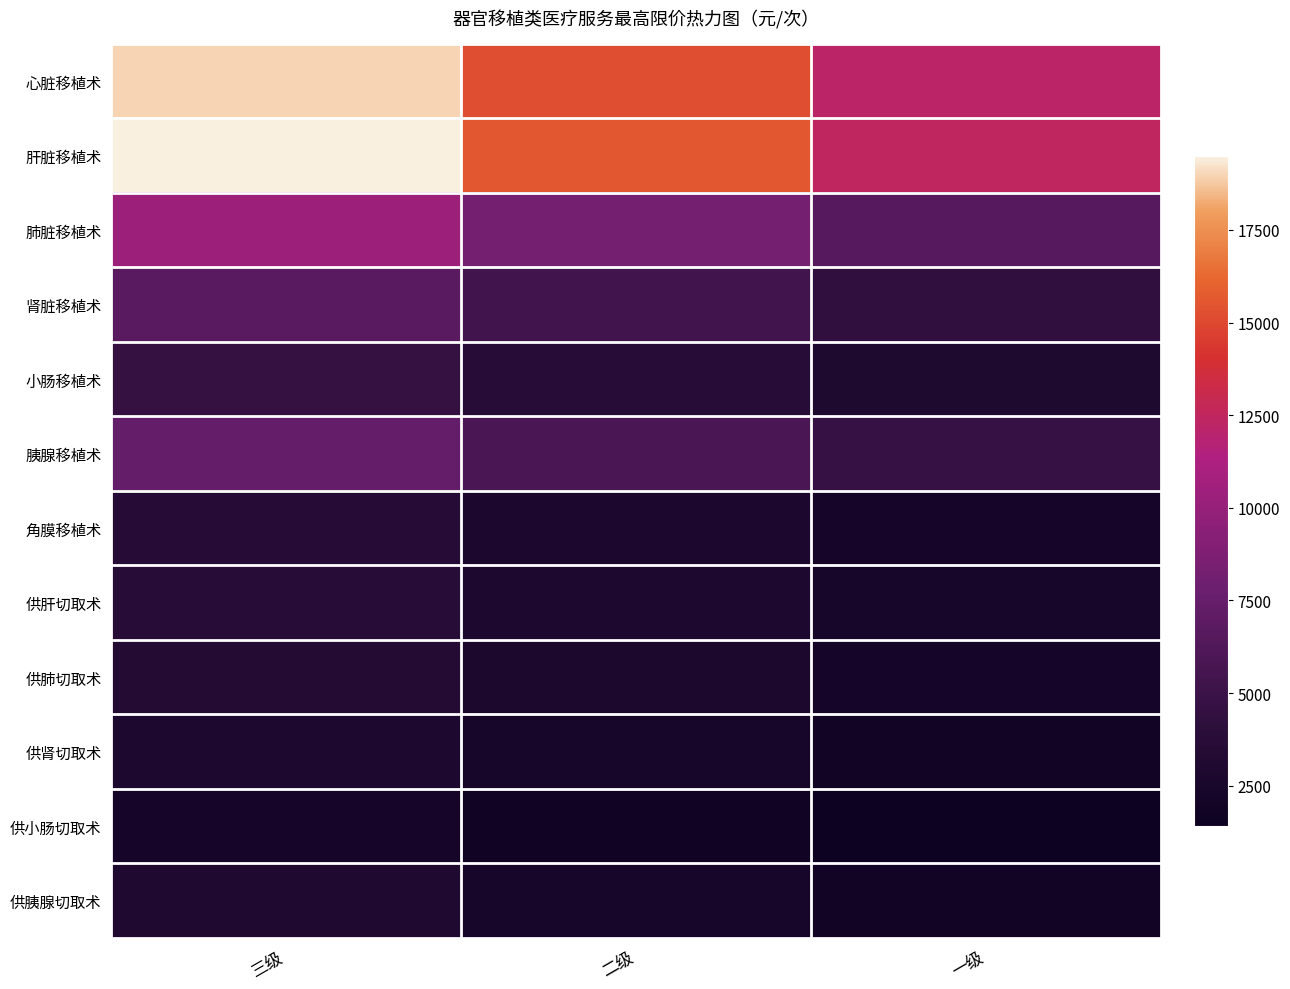

Count the number of data series in this chart.

12